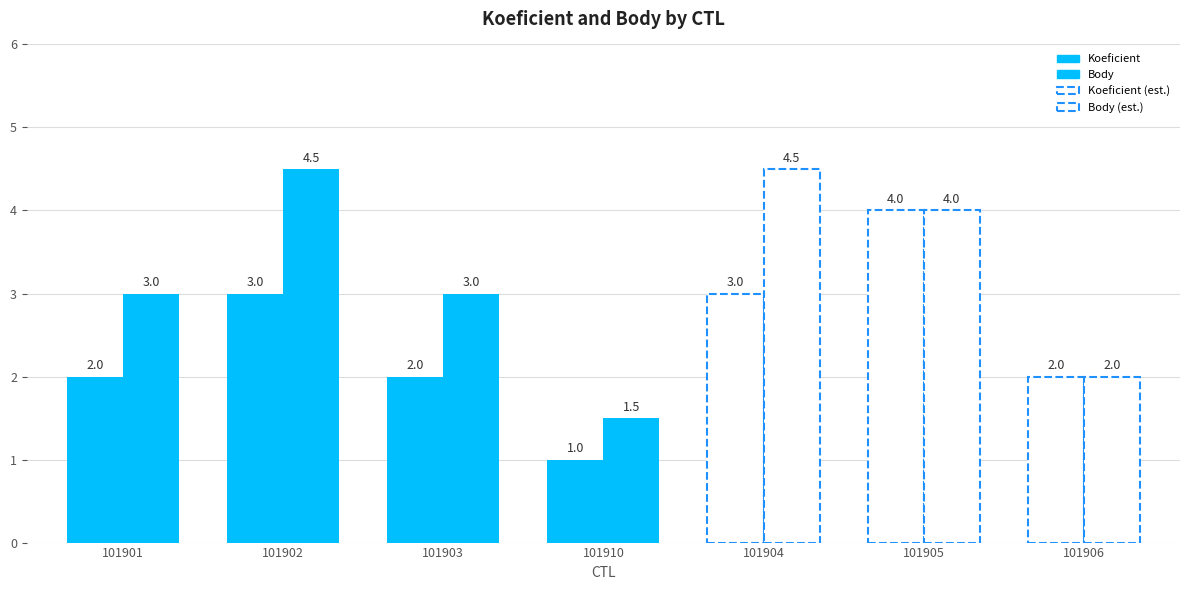

What is the sum of the Body values at 101905 and 101904?

8.5